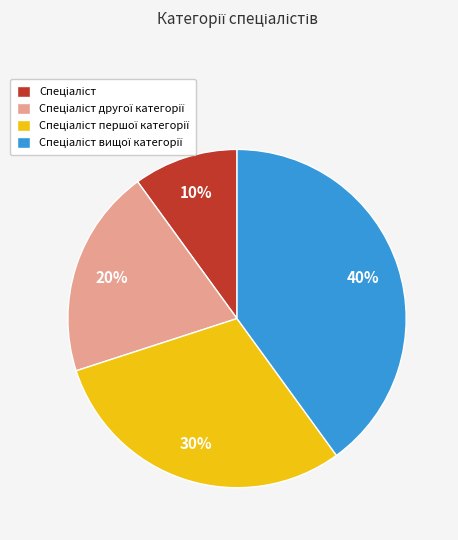

Is there any slice that represents more than half of the pie?

No